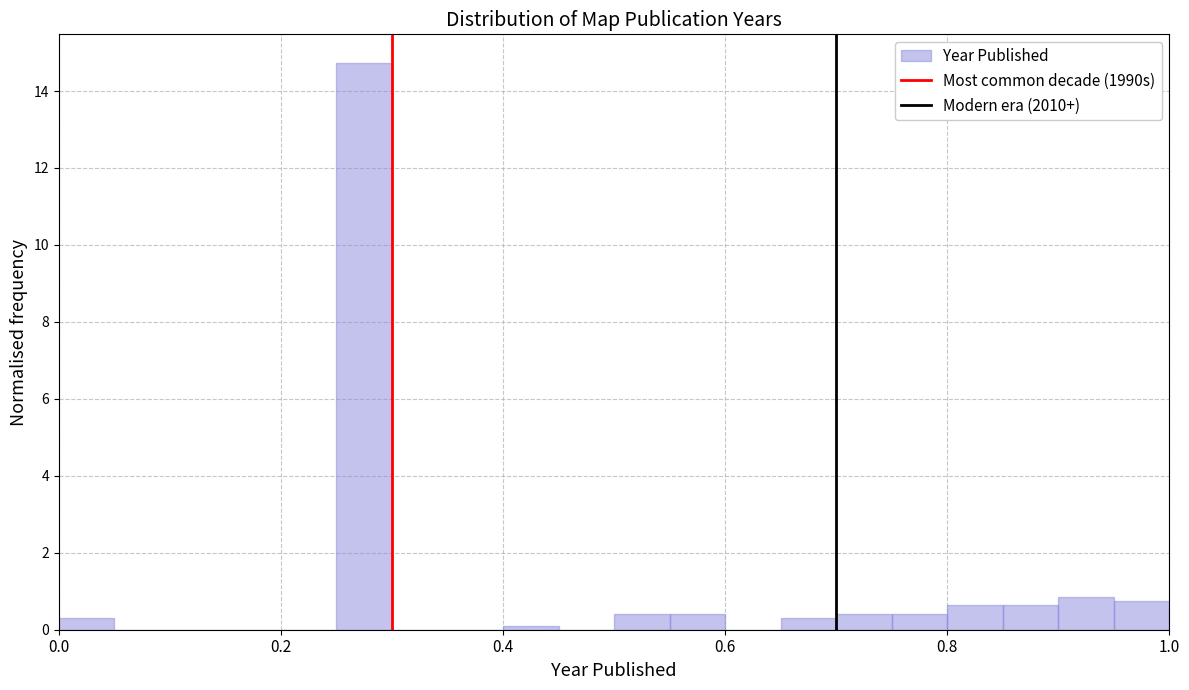

Read against the x-axis, roughly where is the centre of the tallest bar?

0.28